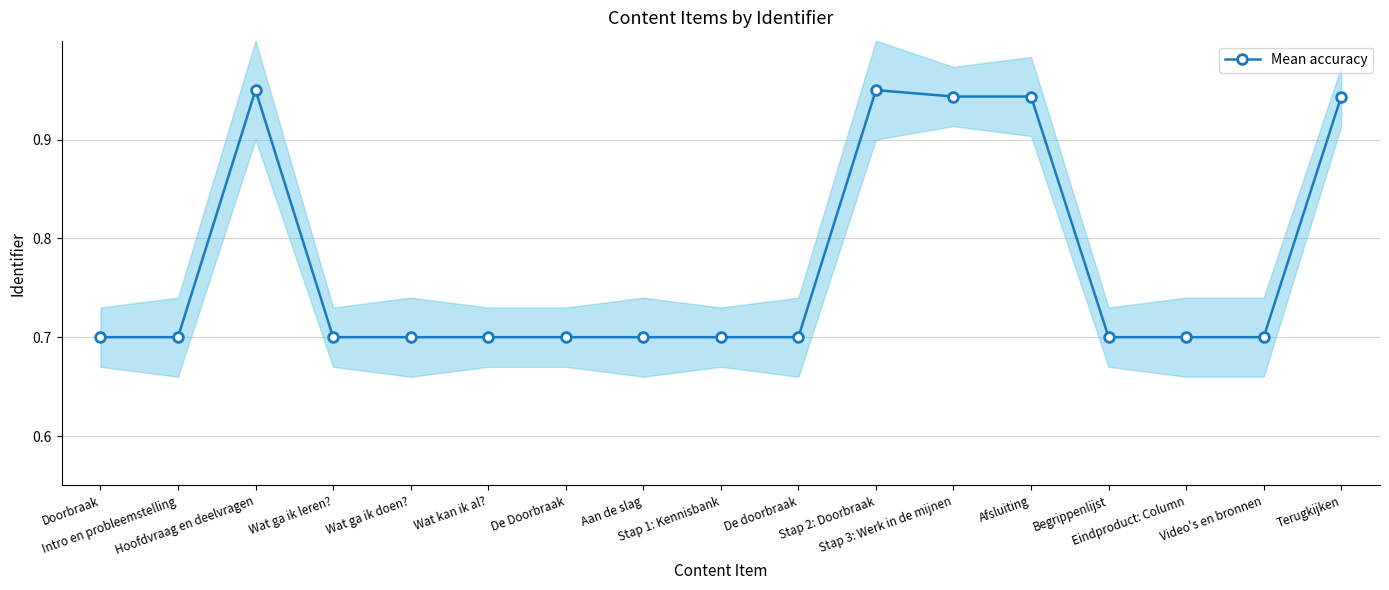

Count the number of data series in this chart.

1